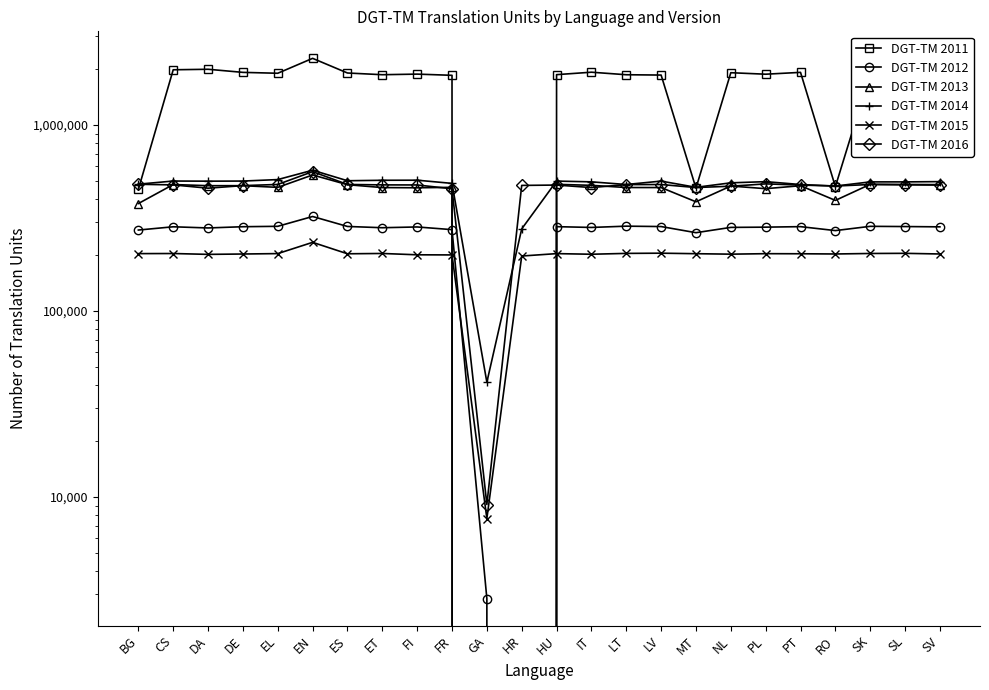

Reading left to right, list all the values displayed in this chart.

DGT-TM 2011: 450943	1981222	1993718	1918637	1897576	2282281	1903748	1863860	1877643	1849953	0	0	1865343	1922649	1863259	1855851	457946	1910694	1875561	1918683	466410	1890726	1899515	1931052
DGT-TM 2012: 272595	283826	279746	284072	285483	322377	284977	280549	283213	273961	2848	0	284282	281503	286018	284641	263804	281683	282551	284310	270763	285422	284642	283589
DGT-TM 2013: 378416	478709	472024	472081	462304	538949	477829	461051	459927	462431	0	0	480050	474035	461375	461190	386677	469990	454864	471810	393398	480073	479147	478204
DGT-TM 2014: 480896	499949	499107	499844	509080	571548	501814	504702	505202	485652	41461	276502	499624	494972	478942	499579	462515	489002	496168	478851	469845	494713	494689	496390
DGT-TM 2015: 203616	203860	201723	202634	203674	234085	203214	203988	200655	200361	7673	197626	203608	202048	204190	204715	203420	202243	203474	203263	202707	203978	204342	202700
DGT-TM 2016: 480328	476681	457623	472385	479260	561582	479208	476735	476263	454271	9127	473611	475701	461164	478441	478837	461298	468909	482659	475659	469971	478940	477041	475563